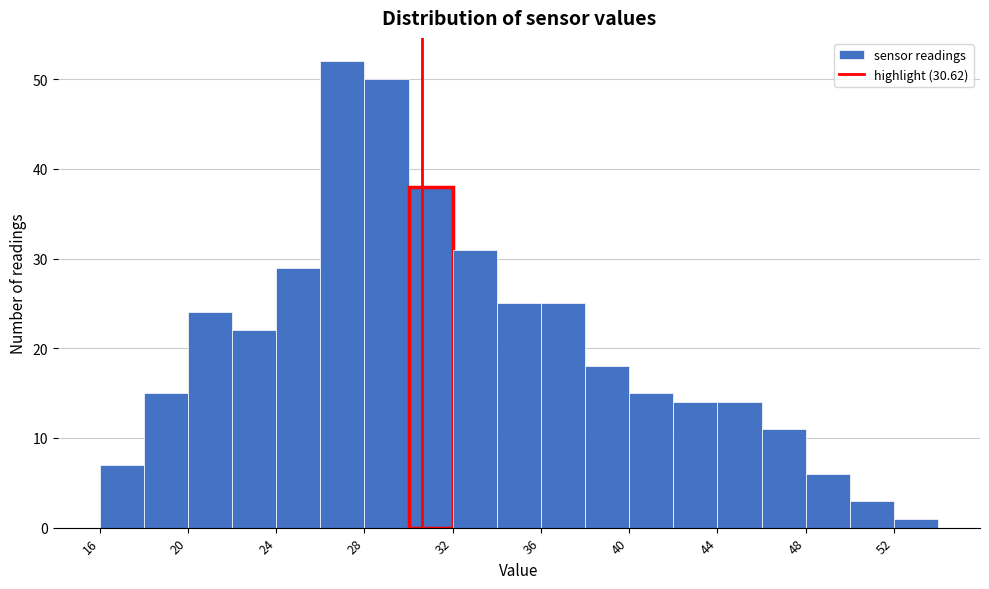

Reading left to right, list every bar in this chart as the range it spans on the x-axis followed by its height. The values are not printed on the chart, so give them approximately, as read against the axis.

16 to 18: 7
18 to 20: 15
20 to 22: 24
22 to 24: 22
24 to 26: 29
26 to 28: 52
28 to 30: 50
30 to 32: 38
32 to 34: 31
34 to 36: 25
36 to 38: 25
38 to 40: 18
40 to 42: 15
42 to 44: 14
44 to 46: 14
46 to 48: 11
48 to 50: 6
50 to 52: 3
52 to 54: 1